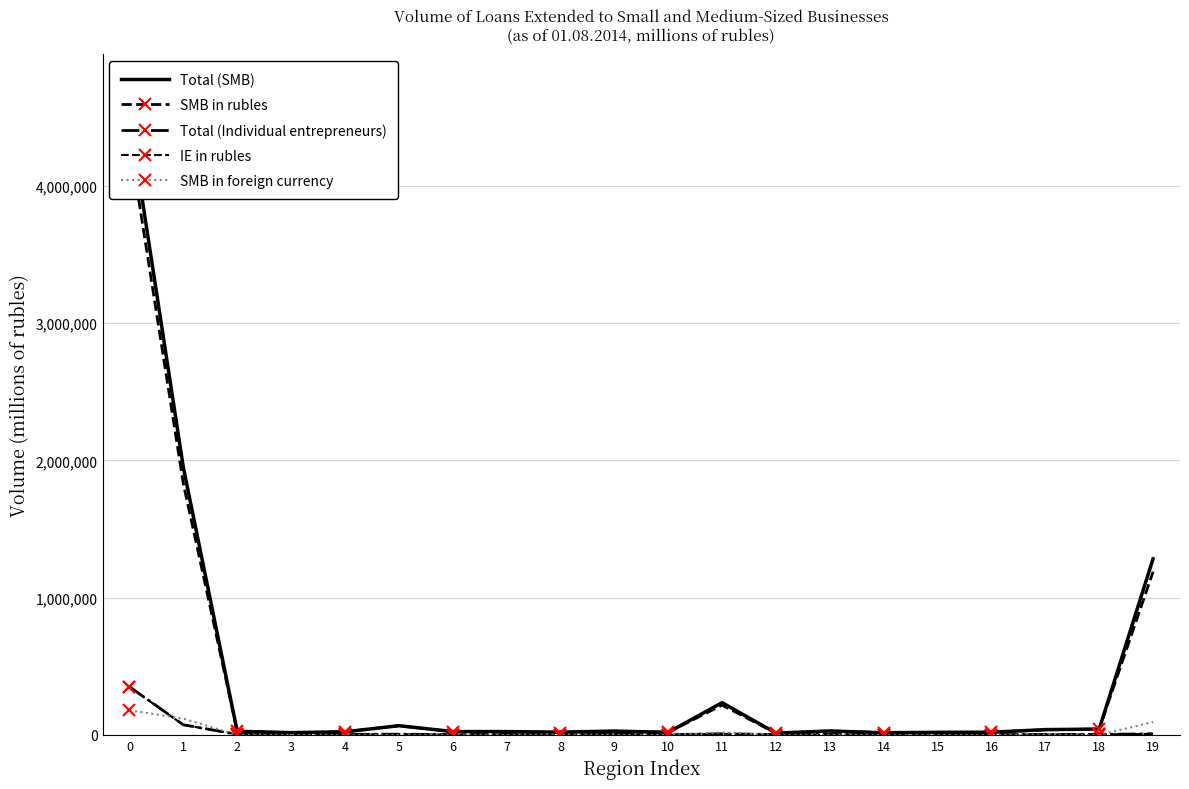

What is the value of the SMB in foreign currency point at the 3rd from the left?

97